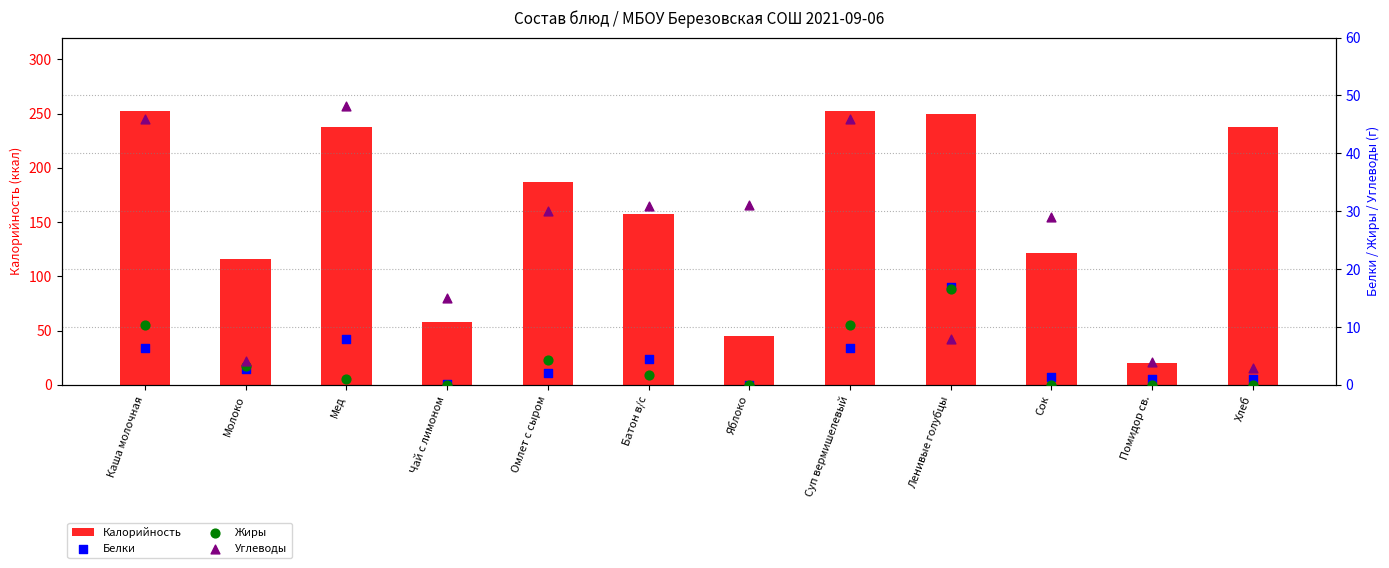

Which series reaches the minimum Y coordinate?

Белки